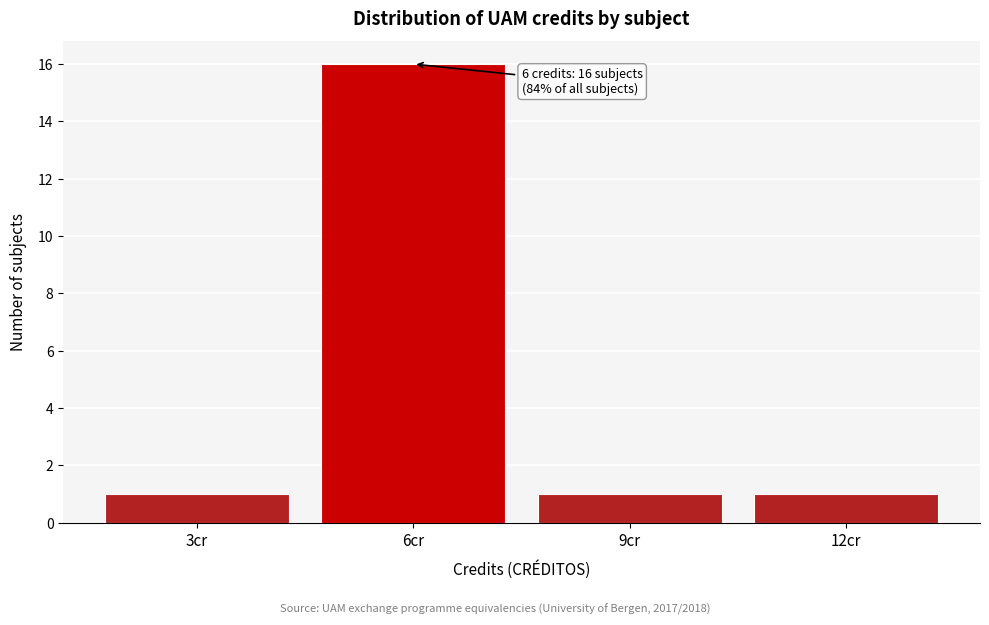

Which range on the x-axis has the tallest bar?

4.5 to 7.5